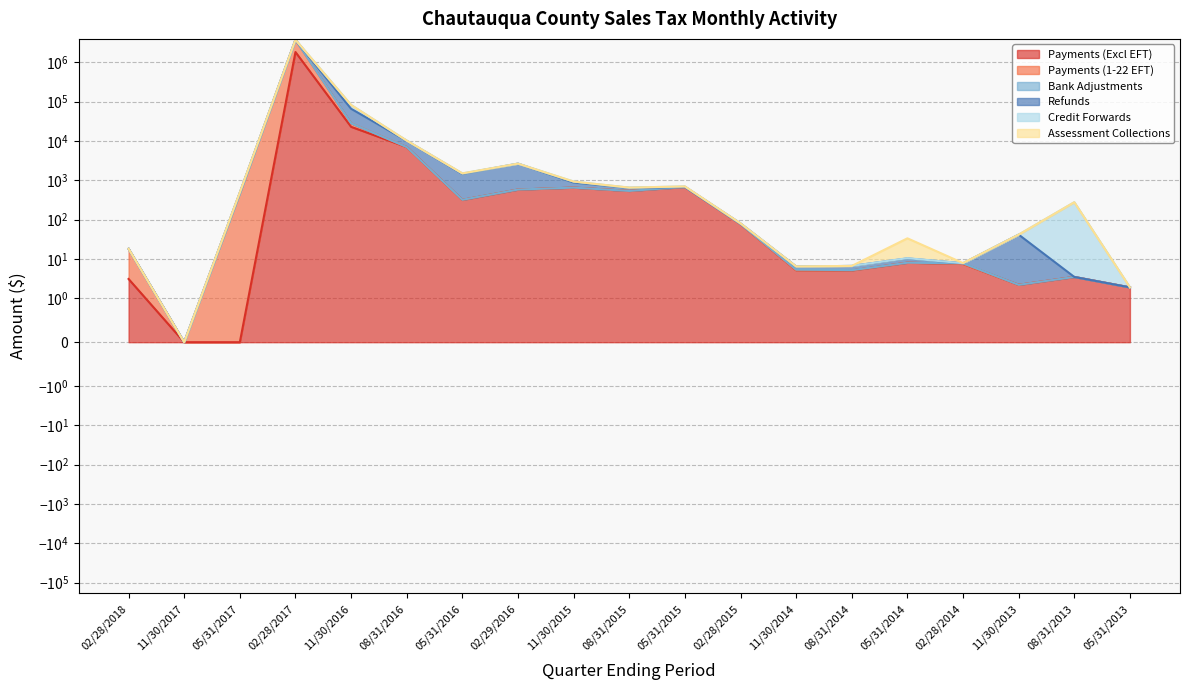

What position from the right is 11/30/2015?

11